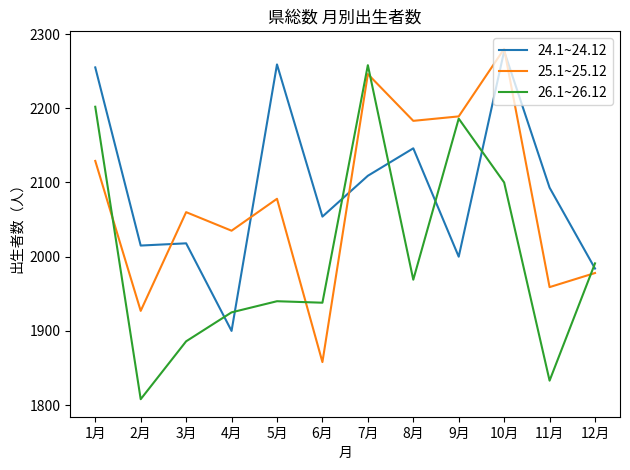

True or false: 24.1~24.12 has a value of 2018 at 3月.

True